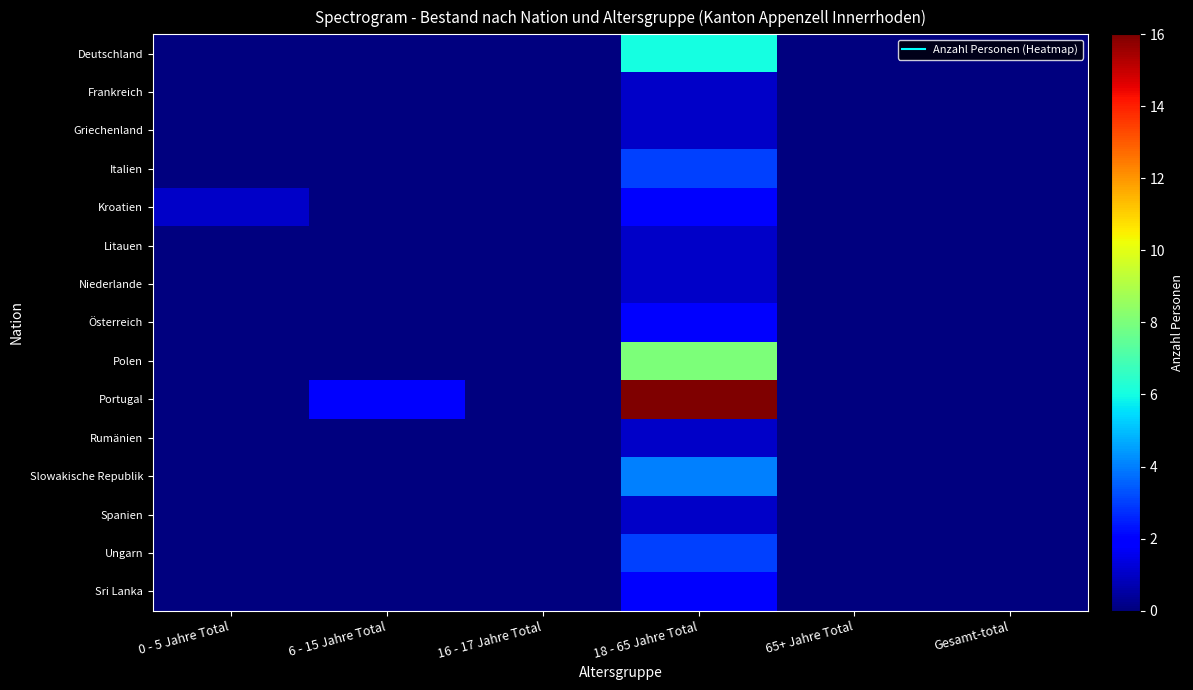

Reading left to right, transcribe all the data shown in this chart.

Deutschland: 0 - 5 Jahre Total=0	6 - 15 Jahre Total=0	16 - 17 Jahre Total=0	18 - 65 Jahre Total=6	65+ Jahre Total=0	Gesamt-total=0
Frankreich: 0 - 5 Jahre Total=0	6 - 15 Jahre Total=0	16 - 17 Jahre Total=0	18 - 65 Jahre Total=1	65+ Jahre Total=0	Gesamt-total=0
Griechenland: 0 - 5 Jahre Total=0	6 - 15 Jahre Total=0	16 - 17 Jahre Total=0	18 - 65 Jahre Total=1	65+ Jahre Total=0	Gesamt-total=0
Italien: 0 - 5 Jahre Total=0	6 - 15 Jahre Total=0	16 - 17 Jahre Total=0	18 - 65 Jahre Total=3	65+ Jahre Total=0	Gesamt-total=0
Kroatien: 0 - 5 Jahre Total=1	6 - 15 Jahre Total=0	16 - 17 Jahre Total=0	18 - 65 Jahre Total=2	65+ Jahre Total=0	Gesamt-total=0
Litauen: 0 - 5 Jahre Total=0	6 - 15 Jahre Total=0	16 - 17 Jahre Total=0	18 - 65 Jahre Total=1	65+ Jahre Total=0	Gesamt-total=0
Niederlande: 0 - 5 Jahre Total=0	6 - 15 Jahre Total=0	16 - 17 Jahre Total=0	18 - 65 Jahre Total=1	65+ Jahre Total=0	Gesamt-total=0
Österreich: 0 - 5 Jahre Total=0	6 - 15 Jahre Total=0	16 - 17 Jahre Total=0	18 - 65 Jahre Total=2	65+ Jahre Total=0	Gesamt-total=0
Polen: 0 - 5 Jahre Total=0	6 - 15 Jahre Total=0	16 - 17 Jahre Total=0	18 - 65 Jahre Total=8	65+ Jahre Total=0	Gesamt-total=0
Portugal: 0 - 5 Jahre Total=0	6 - 15 Jahre Total=2	16 - 17 Jahre Total=0	18 - 65 Jahre Total=16	65+ Jahre Total=0	Gesamt-total=0
Rumänien: 0 - 5 Jahre Total=0	6 - 15 Jahre Total=0	16 - 17 Jahre Total=0	18 - 65 Jahre Total=1	65+ Jahre Total=0	Gesamt-total=0
Slowakische Republik: 0 - 5 Jahre Total=0	6 - 15 Jahre Total=0	16 - 17 Jahre Total=0	18 - 65 Jahre Total=4	65+ Jahre Total=0	Gesamt-total=0
Spanien: 0 - 5 Jahre Total=0	6 - 15 Jahre Total=0	16 - 17 Jahre Total=0	18 - 65 Jahre Total=1	65+ Jahre Total=0	Gesamt-total=0
Ungarn: 0 - 5 Jahre Total=0	6 - 15 Jahre Total=0	16 - 17 Jahre Total=0	18 - 65 Jahre Total=3	65+ Jahre Total=0	Gesamt-total=0
Sri Lanka: 0 - 5 Jahre Total=0	6 - 15 Jahre Total=0	16 - 17 Jahre Total=0	18 - 65 Jahre Total=2	65+ Jahre Total=0	Gesamt-total=0